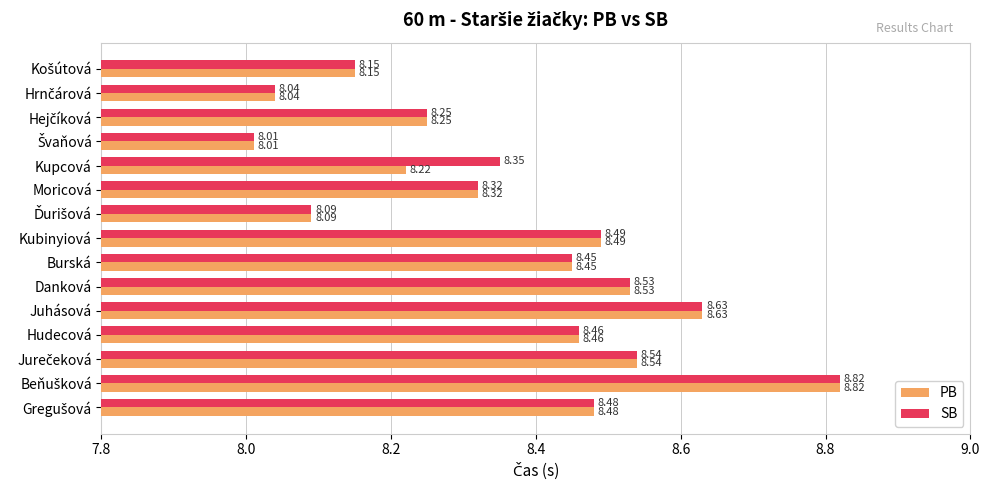

Which series has the largest total across all categories?

SB